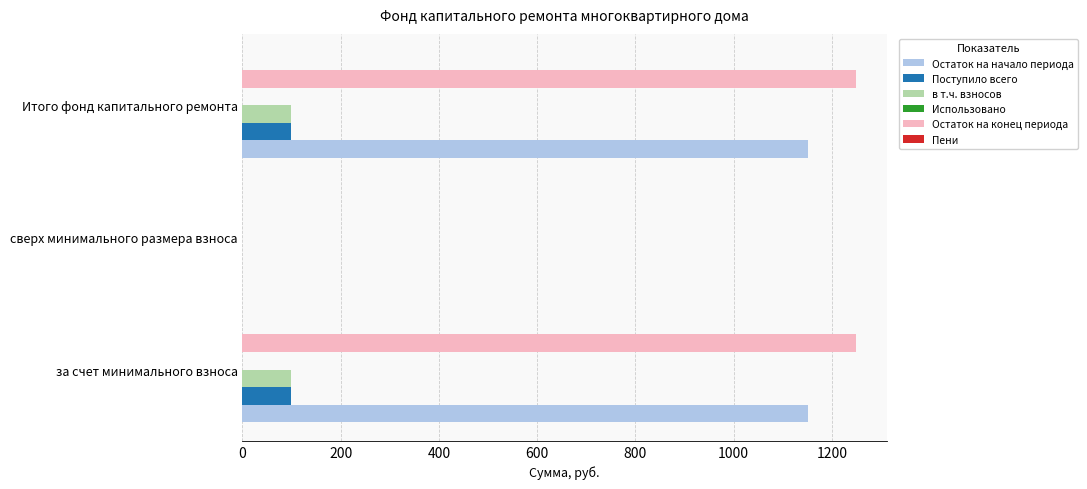

Which series has the largest range (max minus min)?

Остаток на конец периода